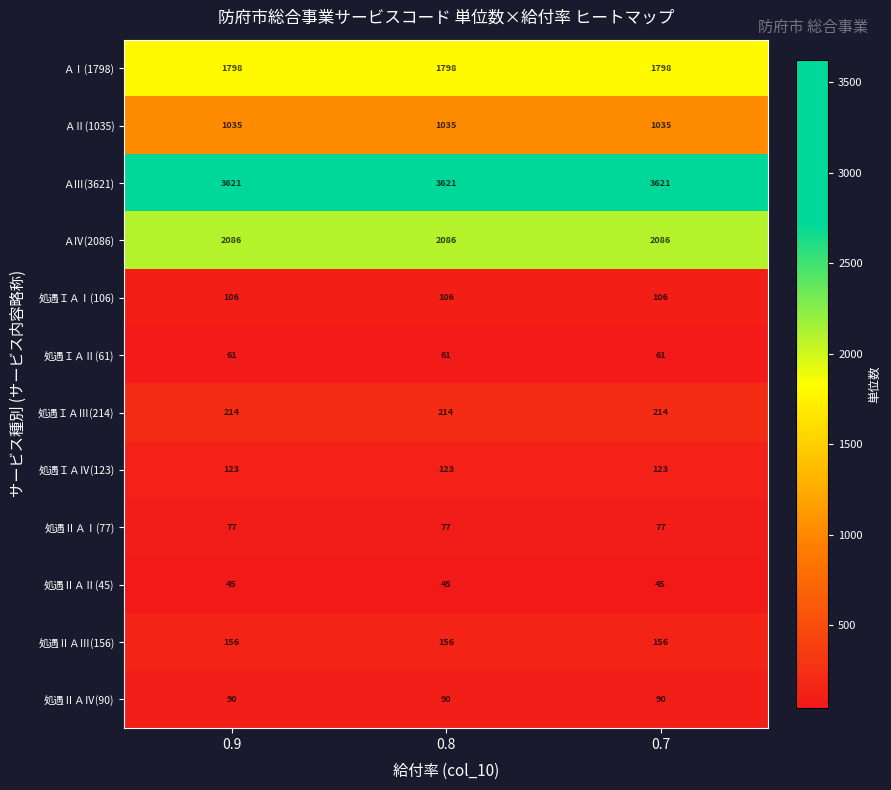

What is the spread (max minus min) of values at 0.9?

3576